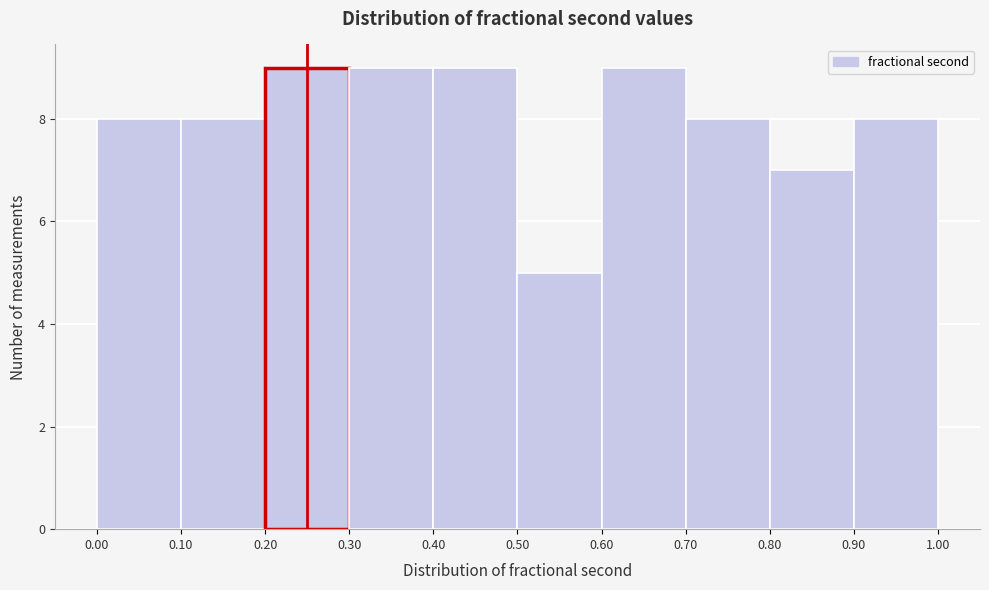

Reading left to right, list every bar in this chart as the range it spans on the x-axis followed by its height. The values are not printed on the chart, so give them approximately, as read against the axis.

0.00 to 0.10: 8
0.10 to 0.20: 8
0.20 to 0.30: 9
0.30 to 0.40: 9
0.40 to 0.50: 9
0.50 to 0.60: 5
0.60 to 0.70: 9
0.70 to 0.80: 8
0.80 to 0.90: 7
0.90 to 1.00: 8